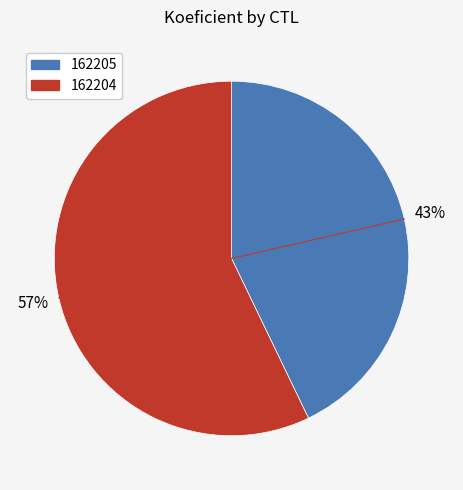

Do 162205 and 162204 together represent more than half of the pie?

Yes